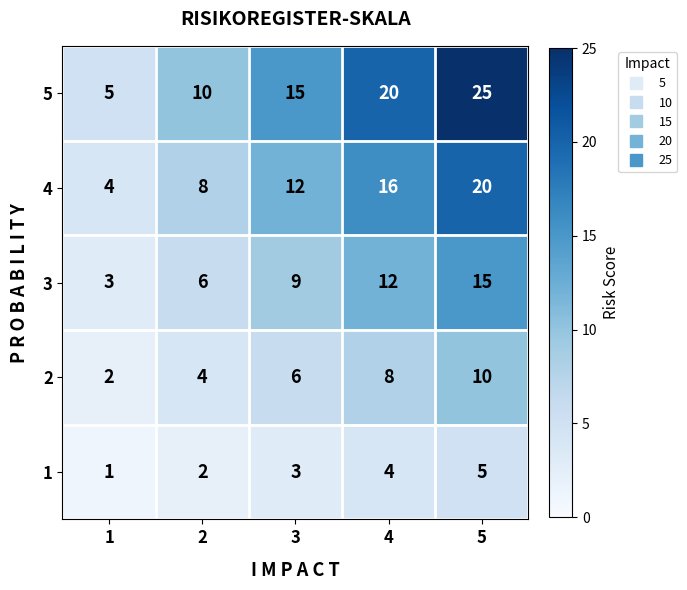

Read the 3 value at 4.

12